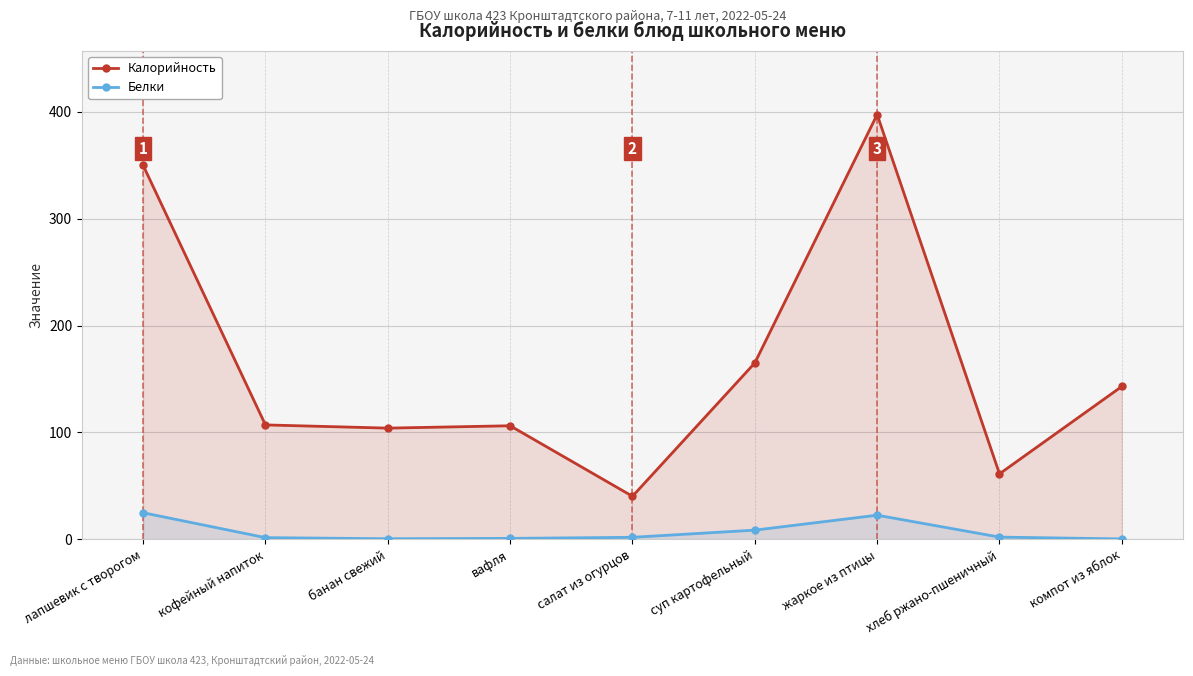

What is the difference between the second highest and second lowest values in the Белки series?

22.0